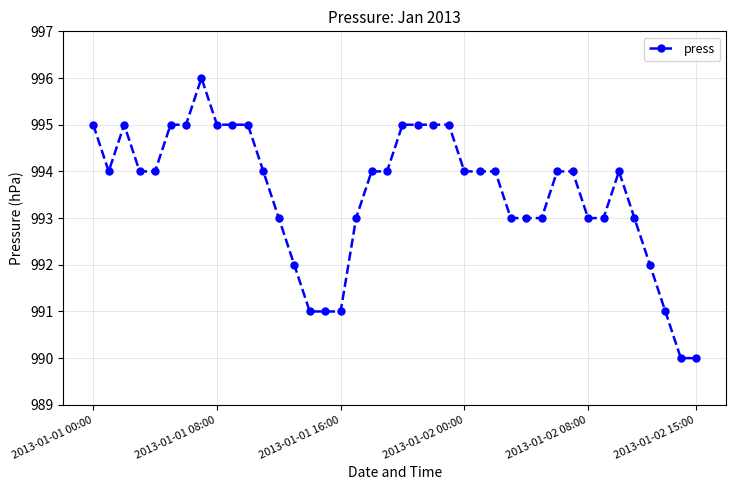

True or false: there are more than 0 points higher than both neighbors.

True